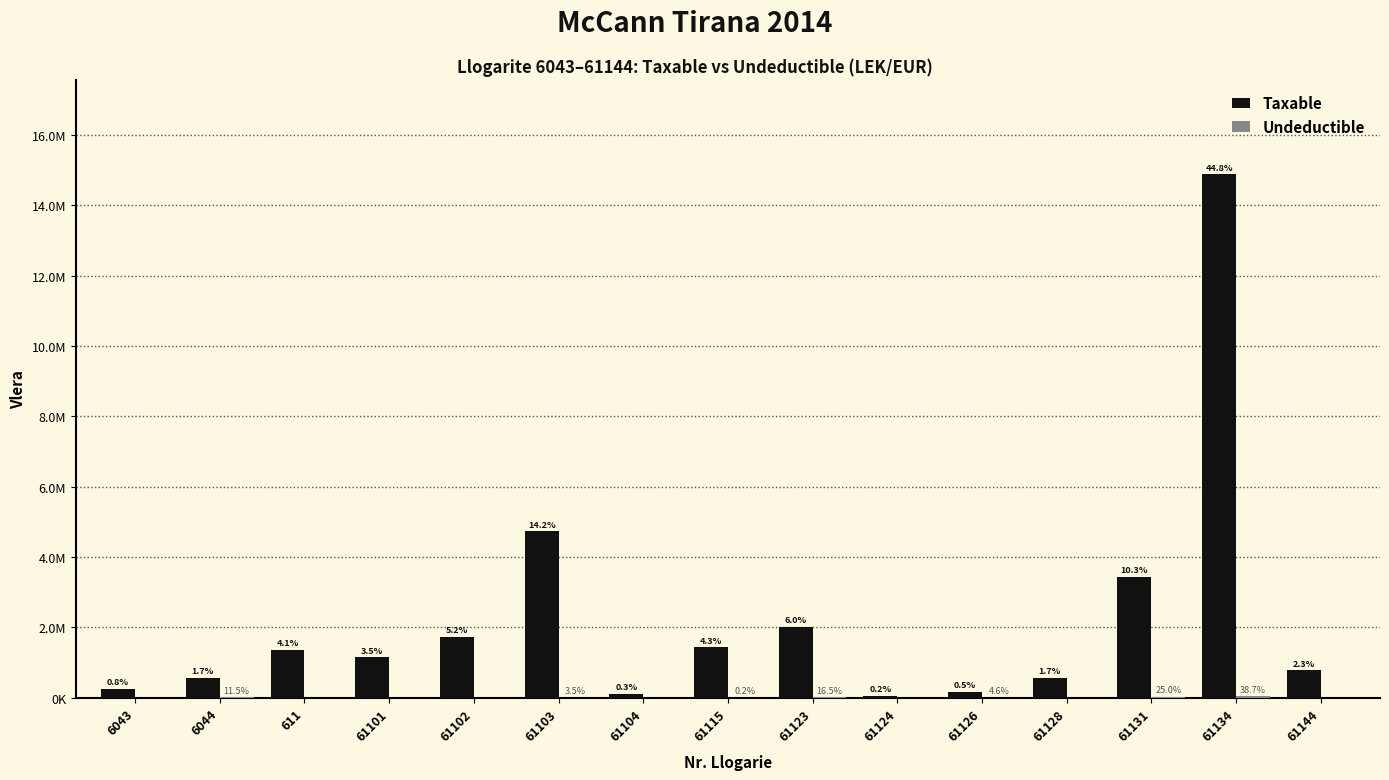

At how many categories does at least one series exceed 3253124?

3